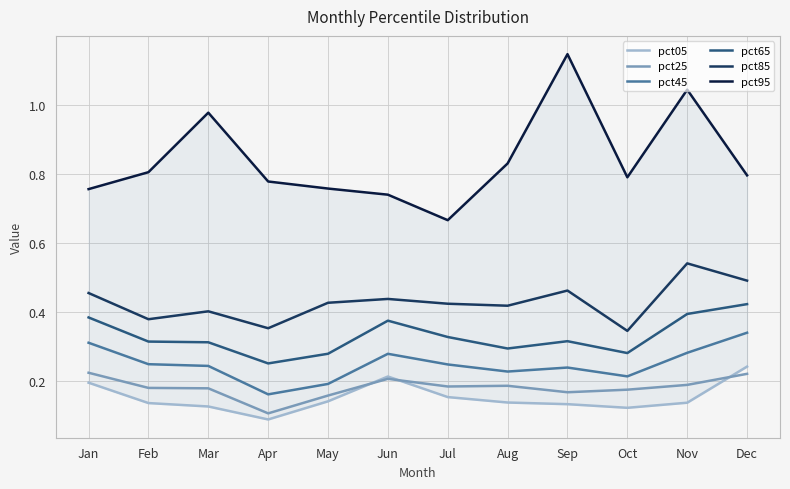

Is it true that pct85 equals 0.1 at May?

False